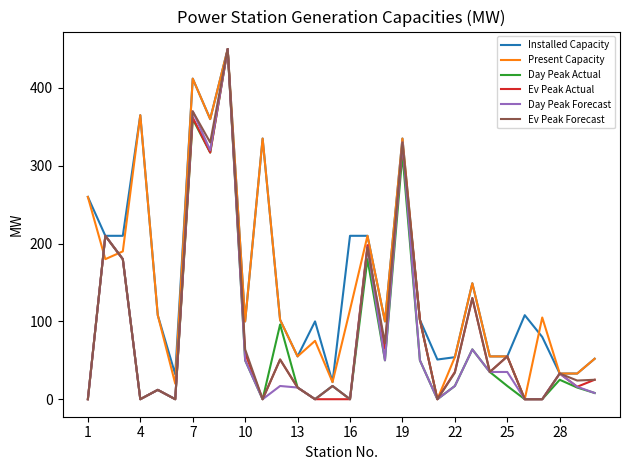

What is the maximum value for Ev Peak Forecast?

450